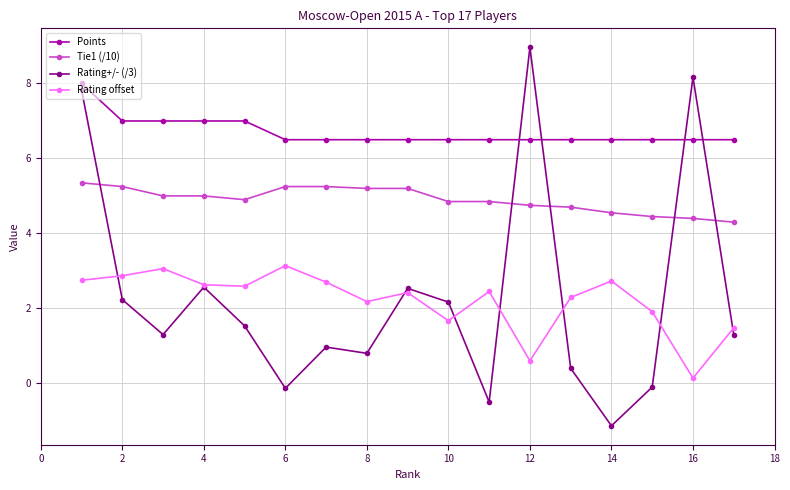

What is the maximum value for Points?

8.0